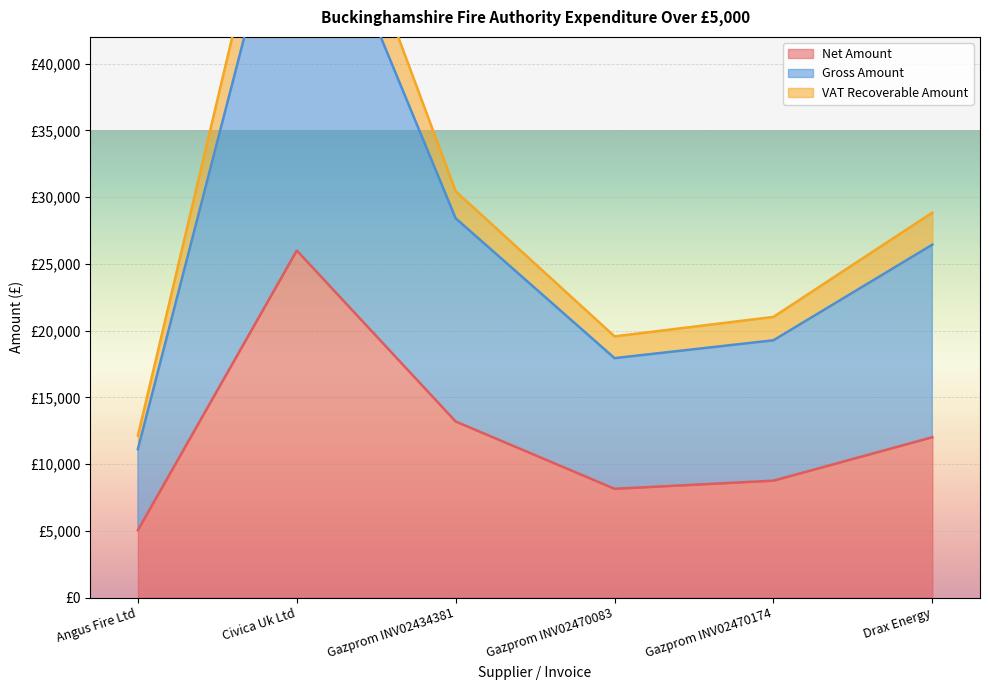

At how many categories does at least one series exceed 50894?

1